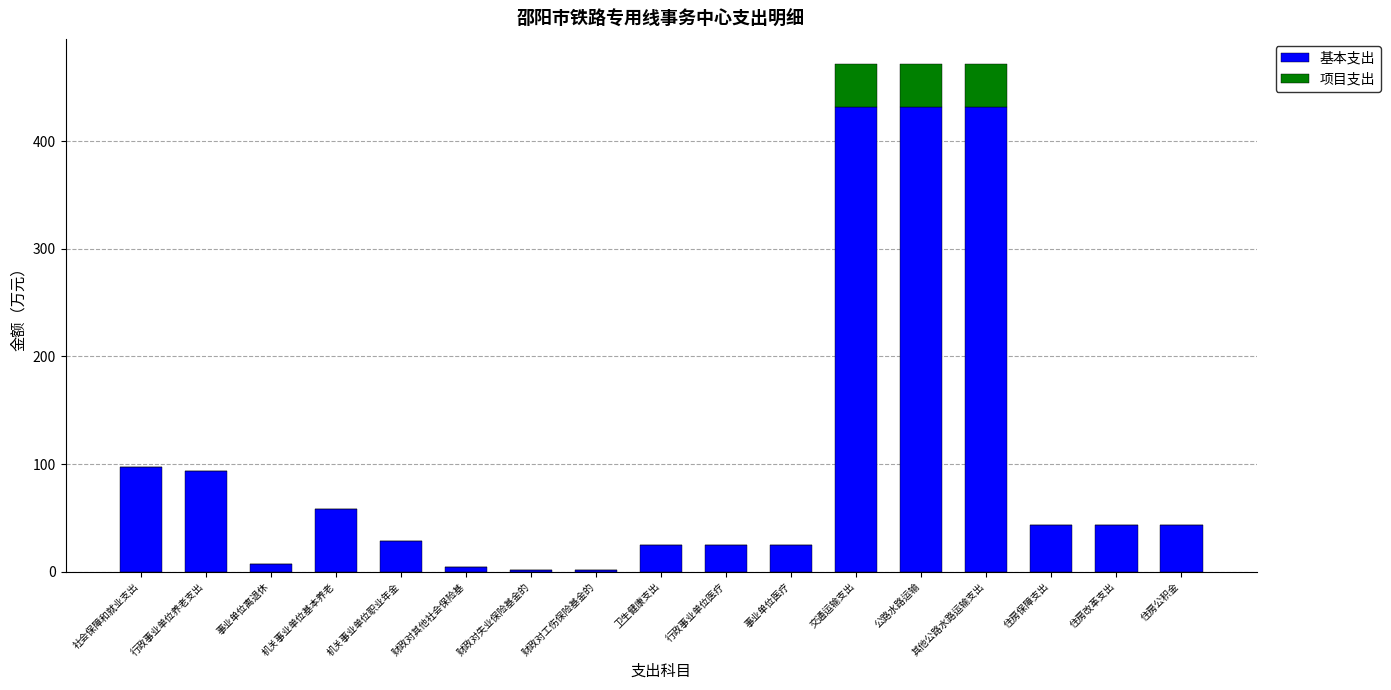

The value of 基本支出 at 卫生健康支出 is 24.7. True or false?

True